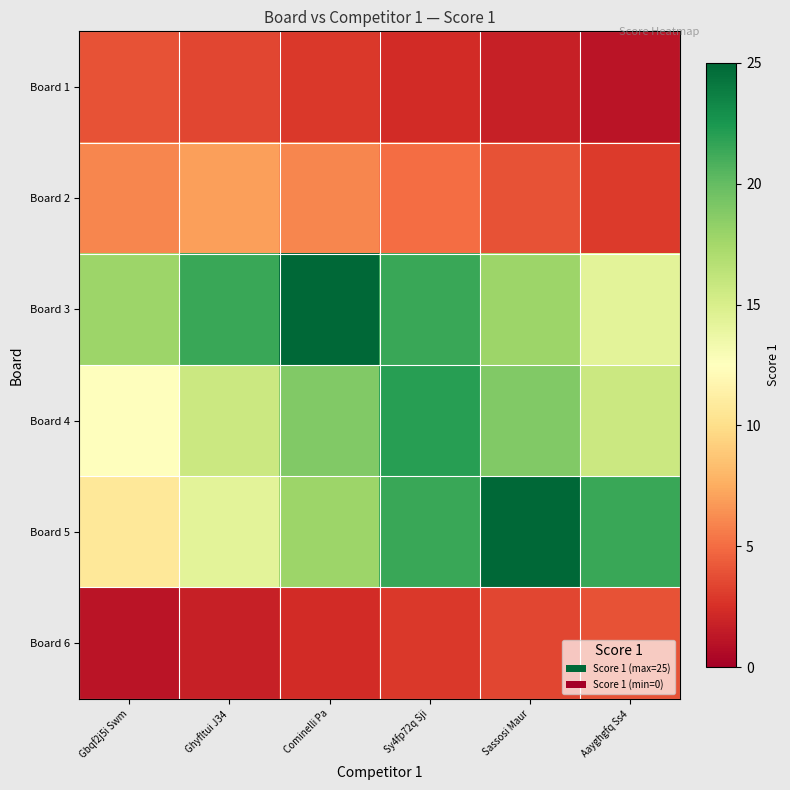

Which label corresponds to the smallest value in the chart?

Aayghgfq Ss4